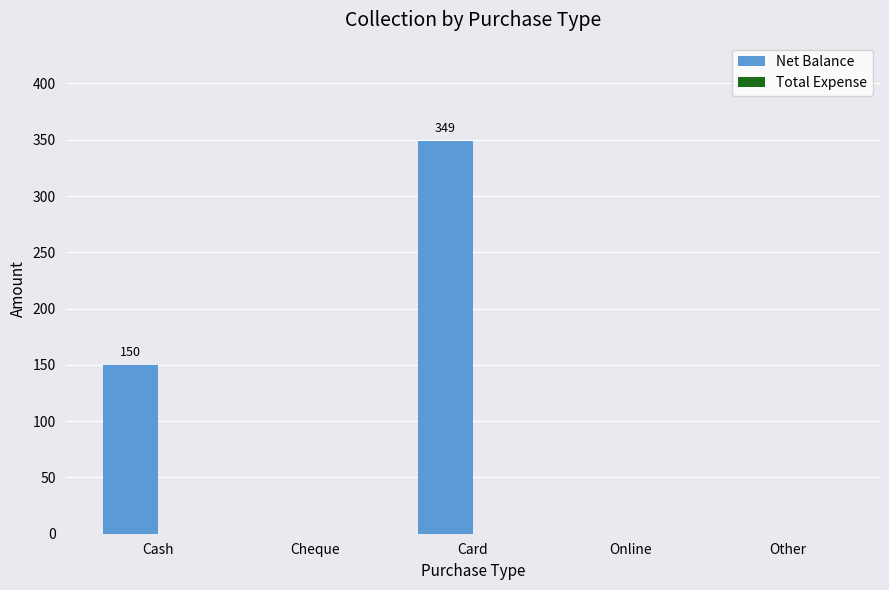

How many data points does each series have?

5